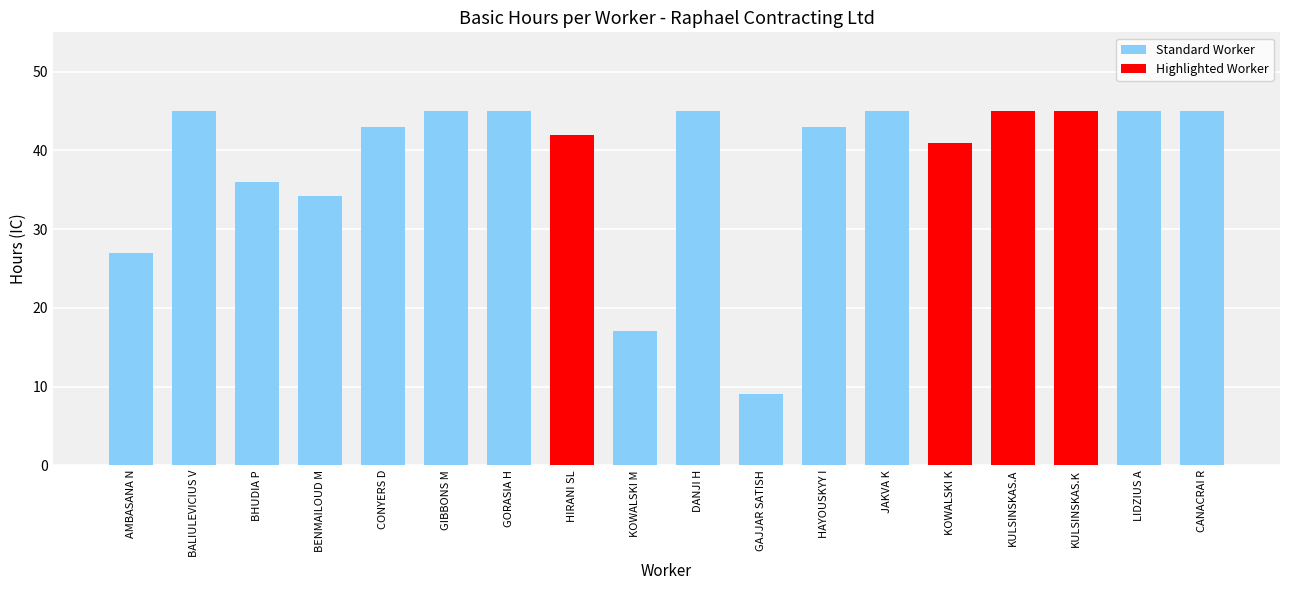

What is the minimum value shown in the chart?

9.0